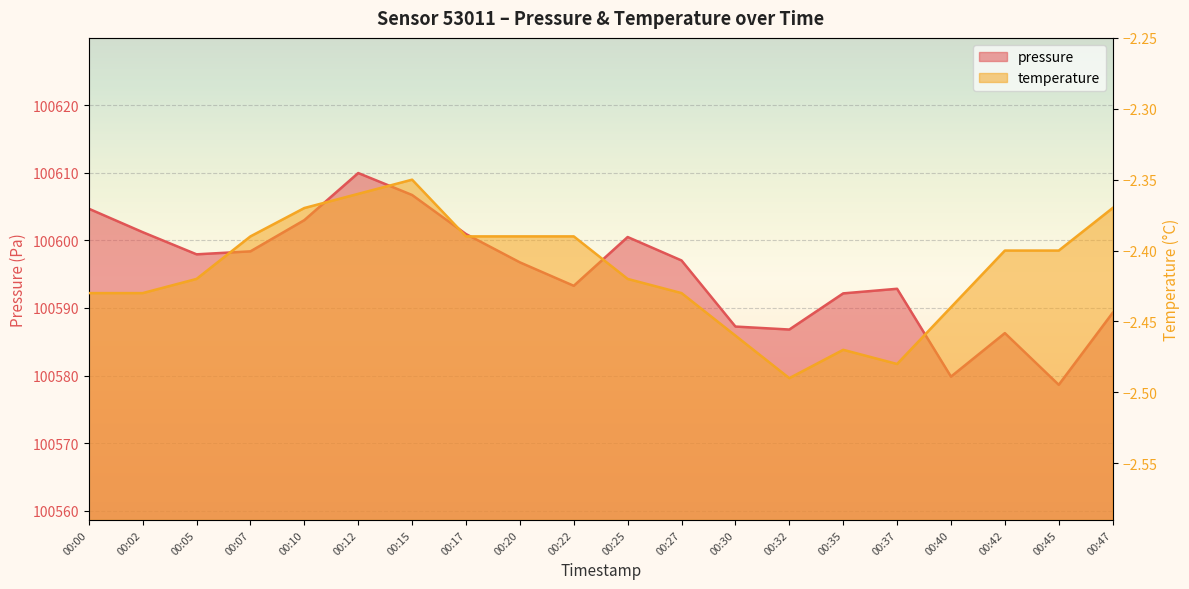

List the labels in order of temperature value, largest first.

00:15, 00:12, 00:10, 00:47, 00:07, 00:17, 00:20, 00:22, 00:42, 00:45, 00:05, 00:25, 00:00, 00:02, 00:27, 00:40, 00:30, 00:35, 00:37, 00:32